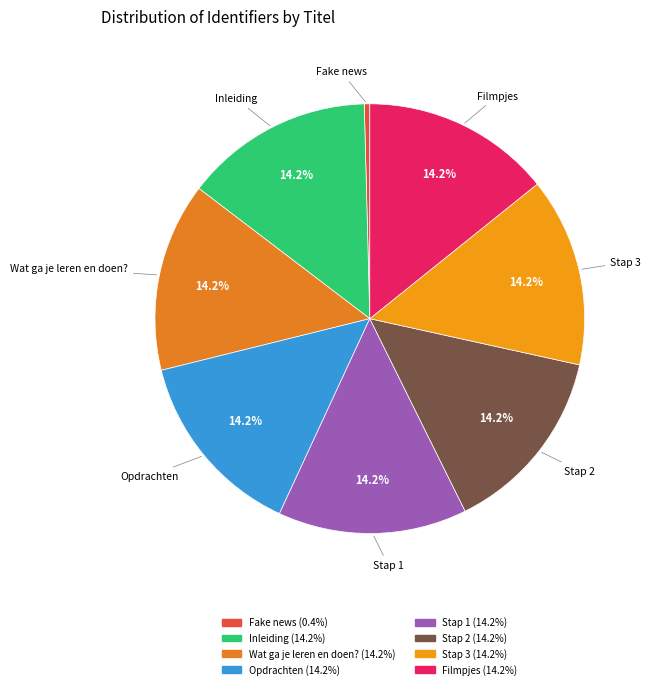

Count the number of slices in the pie.

8